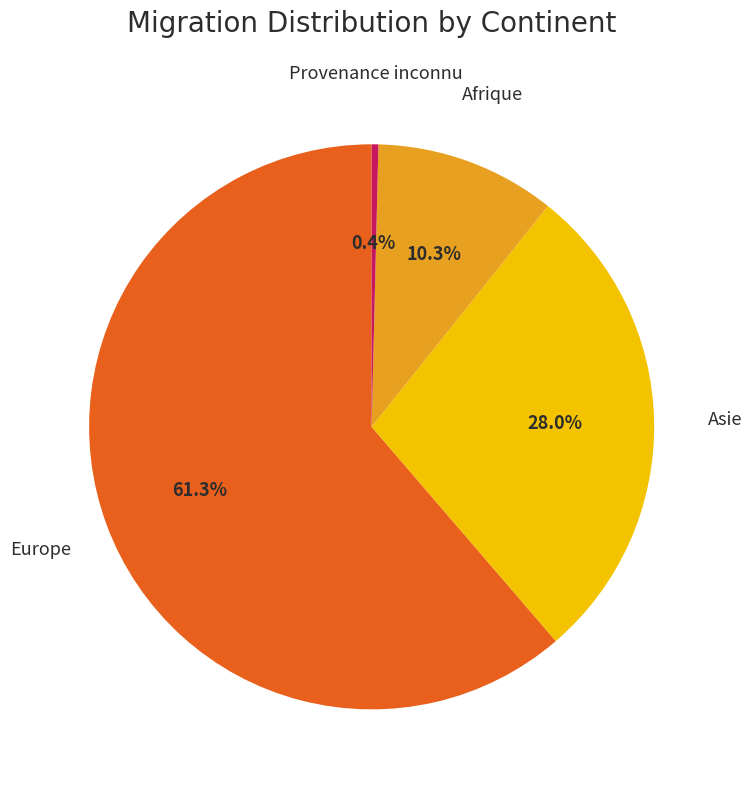

How many segments does this pie chart have?

4